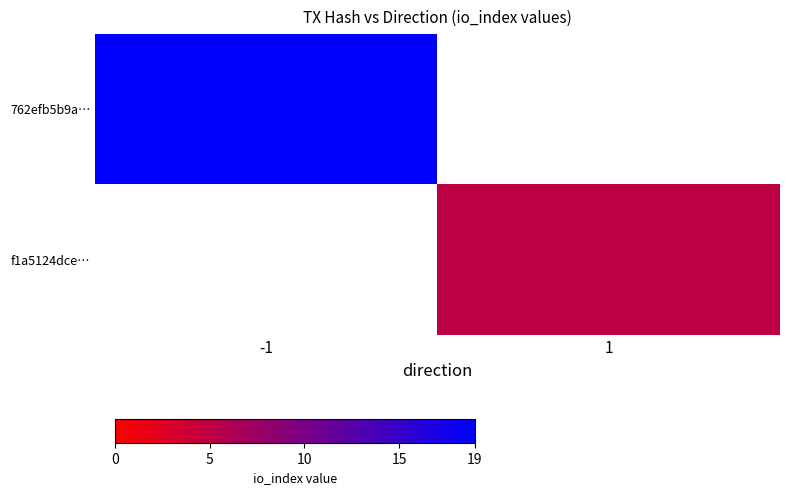

The 762efb5b9a… series shows 9.9 at -1. True or false?

False